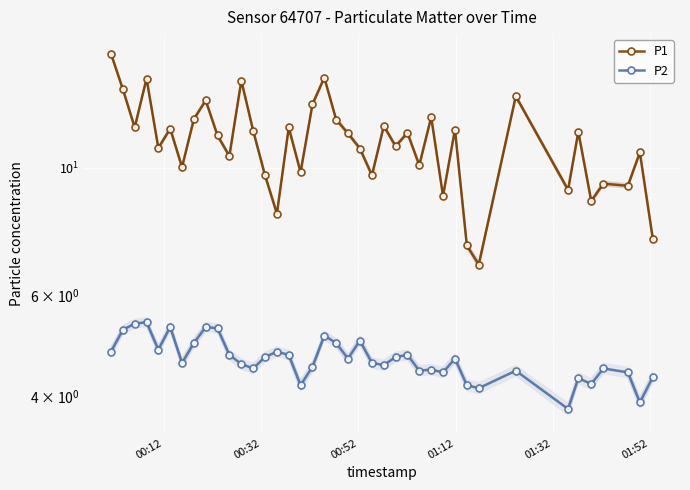

Which series has the largest range (max minus min)?

P1